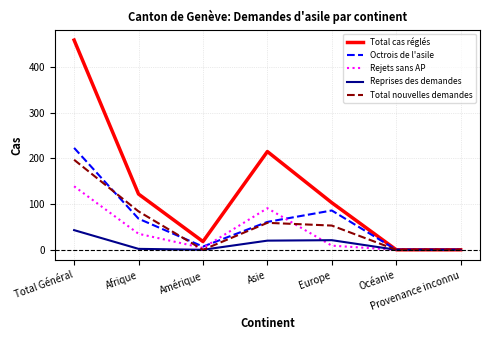

Where is Total cas réglés nearest to the value 229?

Asie